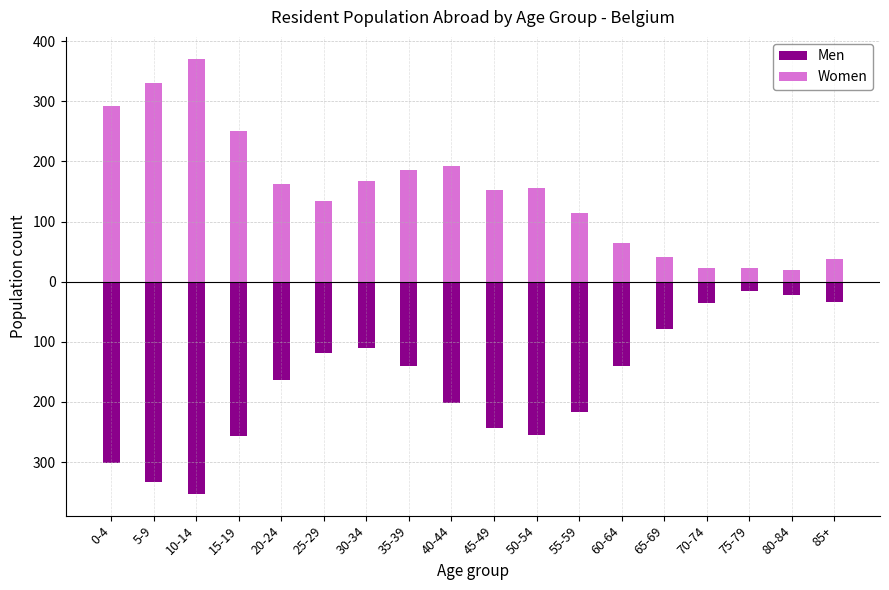

What is the label of the 8th bar from the left?

35-39